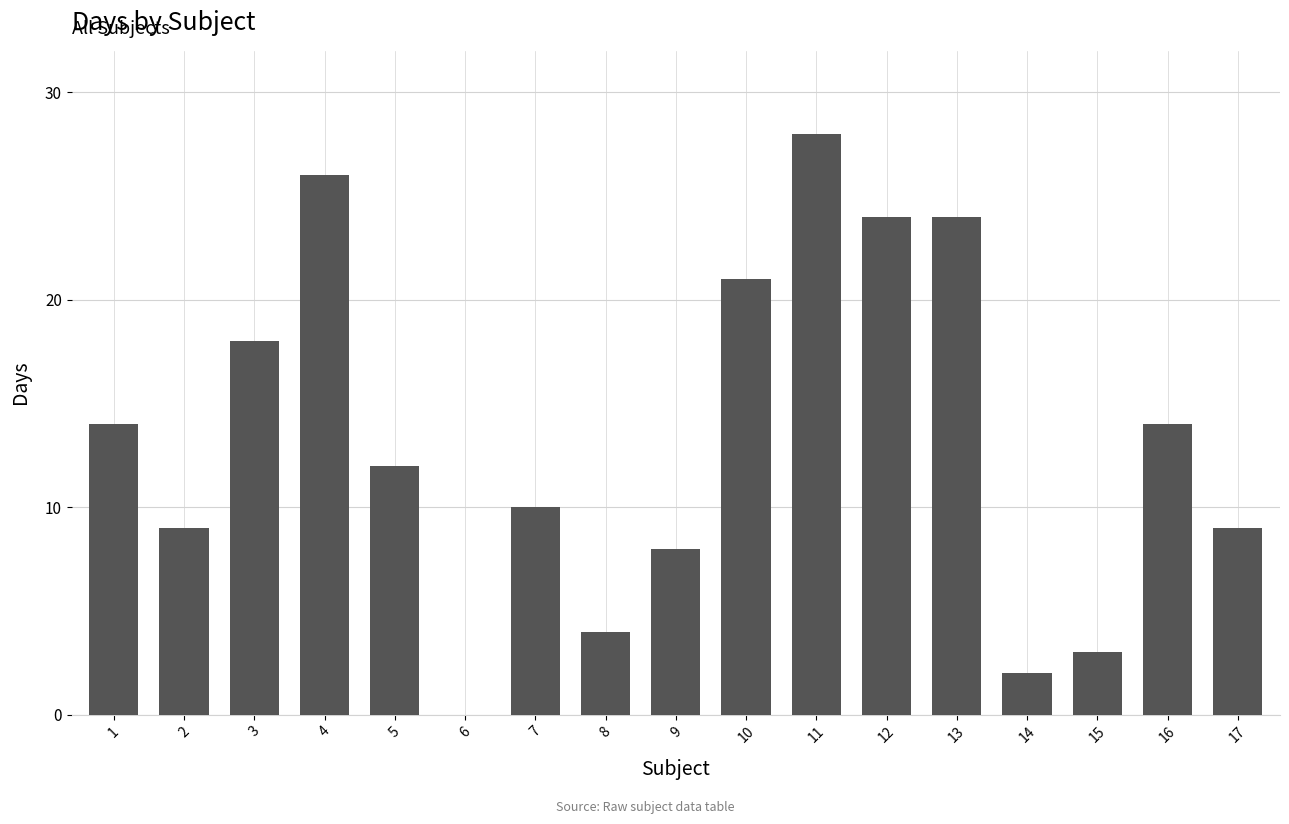

What is the sum of all values?

226